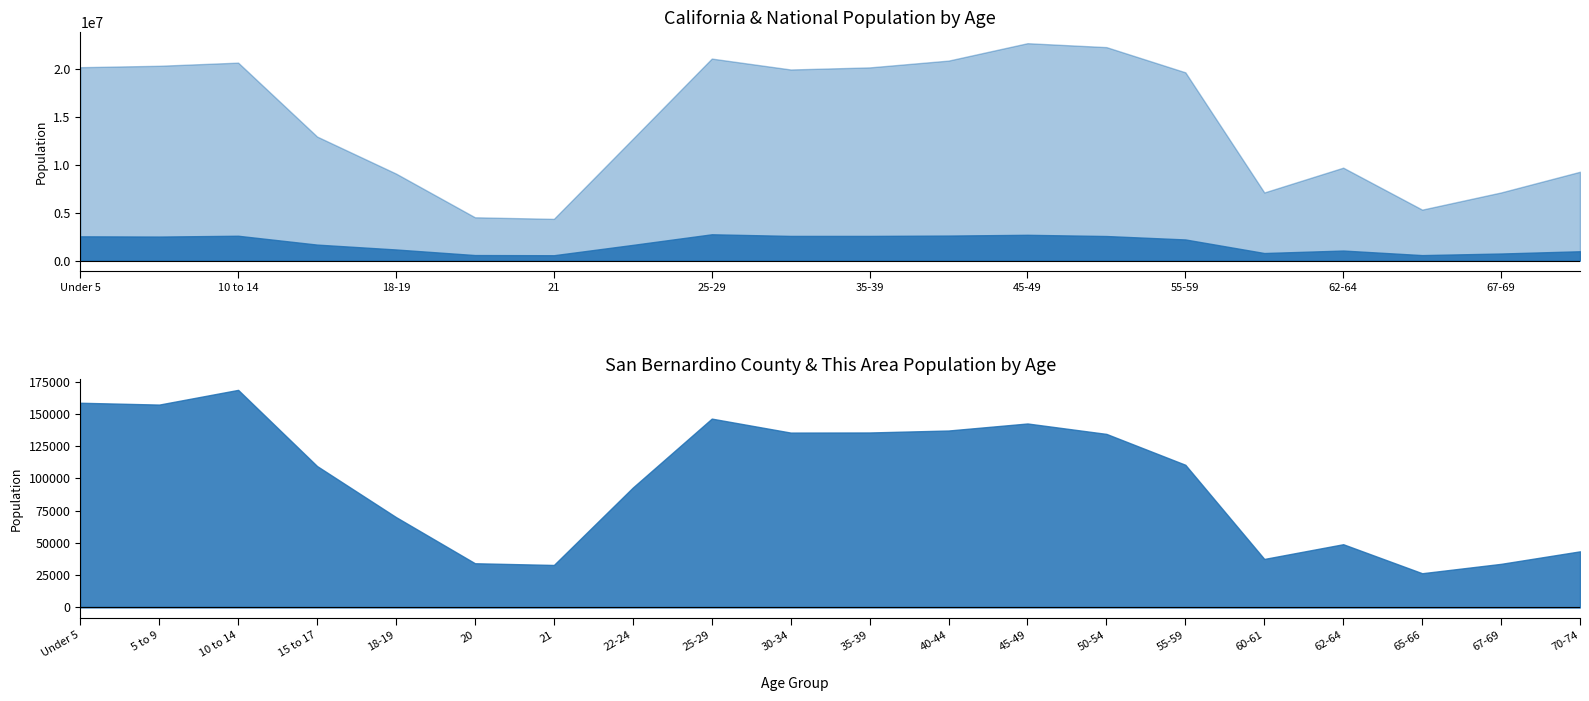

What is the highest value of the This Area series?

599